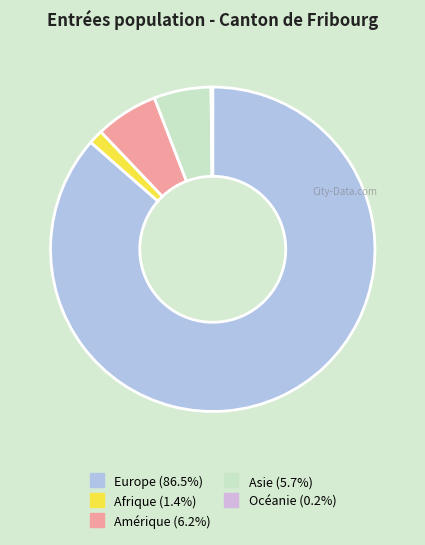

How many segments does this pie chart have?

5